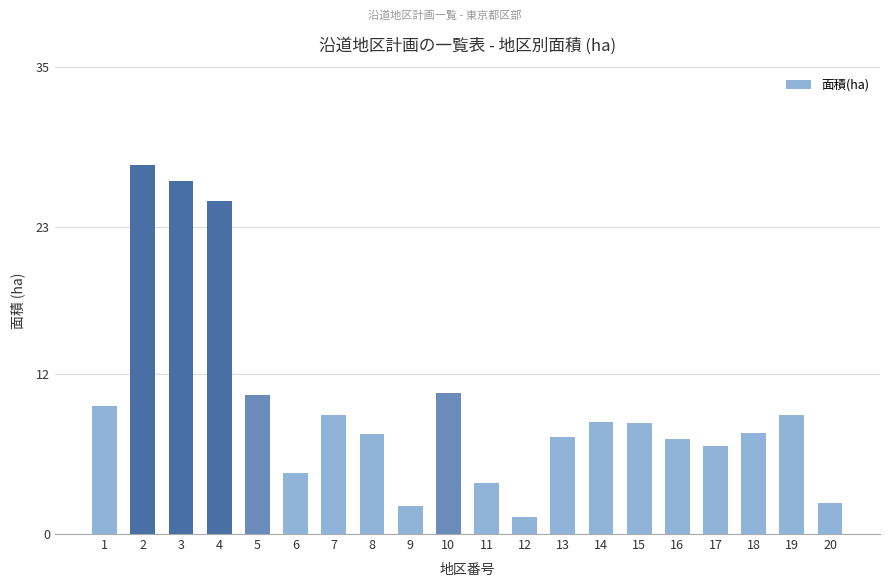

What is the difference between the maximum and second lowest values?

25.6